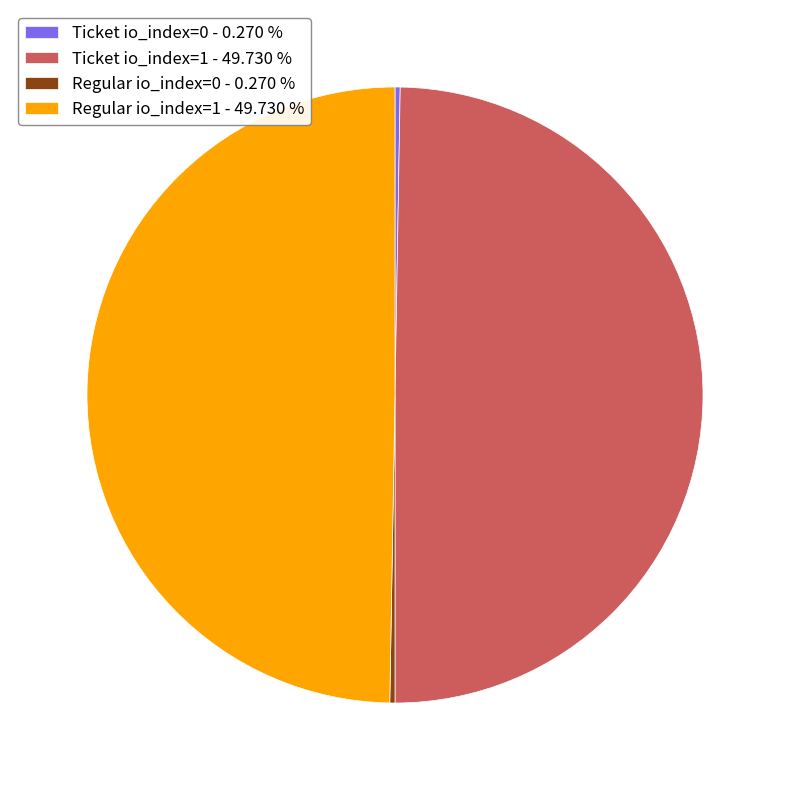

Is there a majority slice in this chart?

No